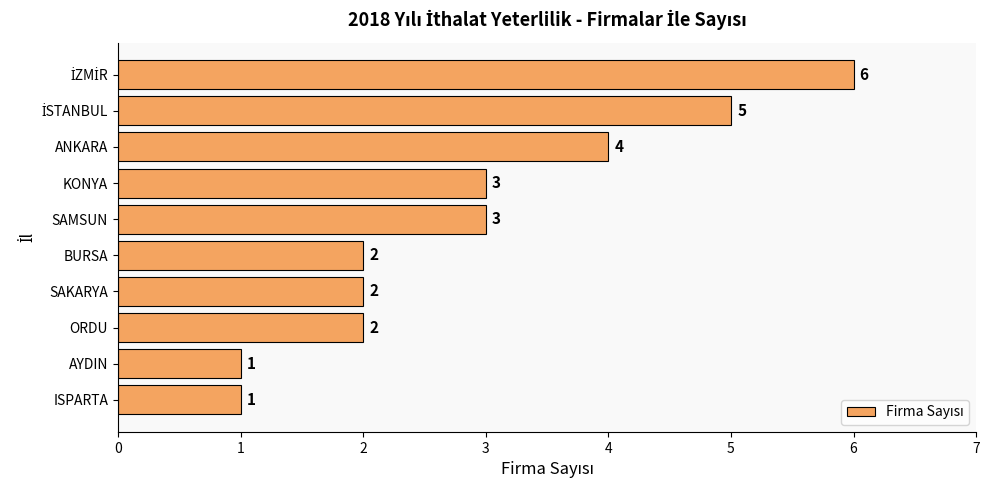

What is the label of the 2nd bar from the bottom?

AYDIN